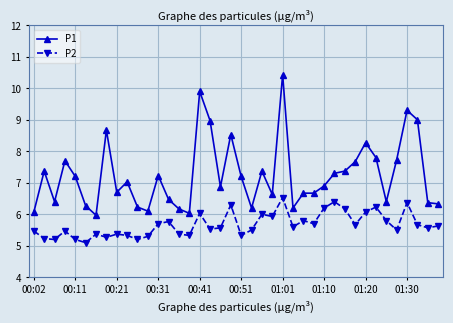

What is the value of the P1 point at the 22nd from the left?

6.2